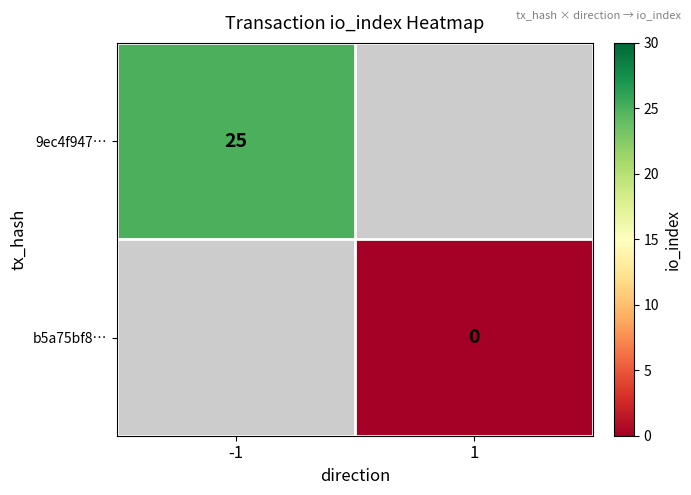

The 9ec4f947… series shows 25 at -1. True or false?

True